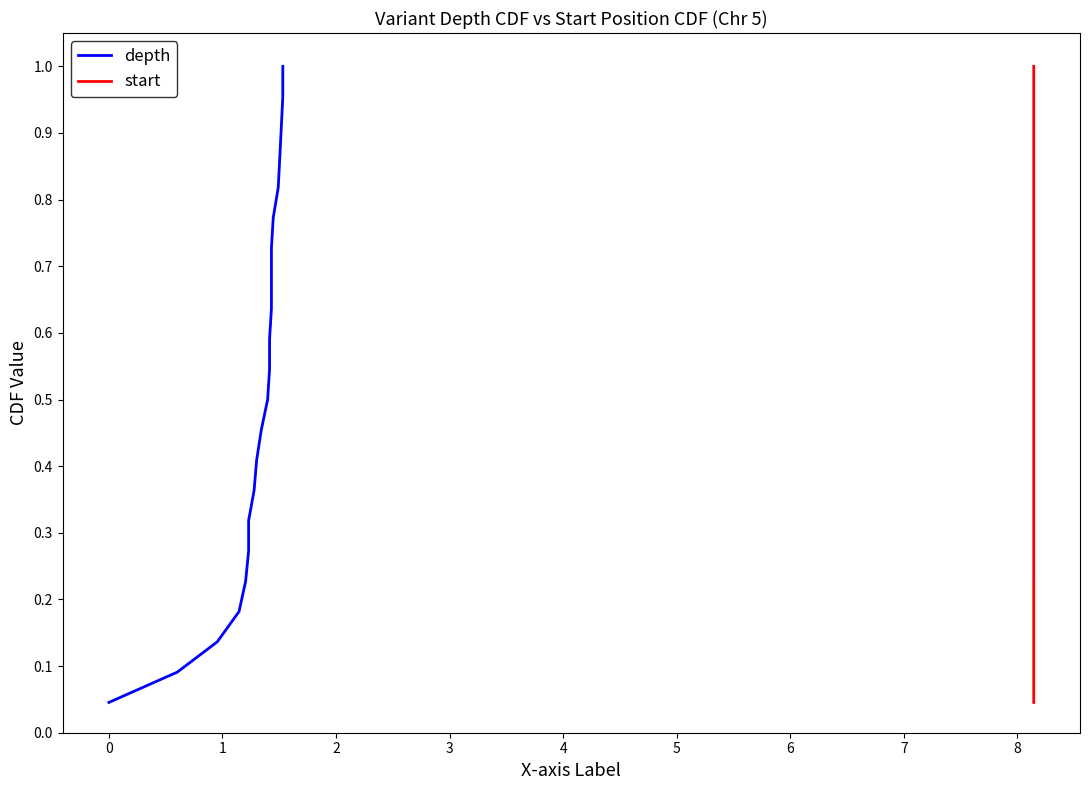

True or false: start and depth cross at least once.

False